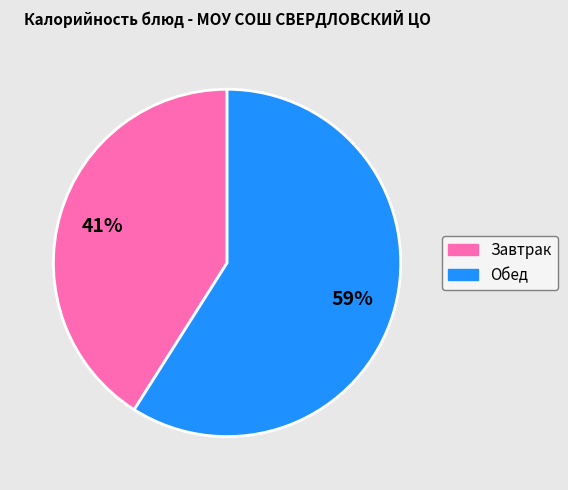

True or false: Обед accounts for 59% of the total.

True